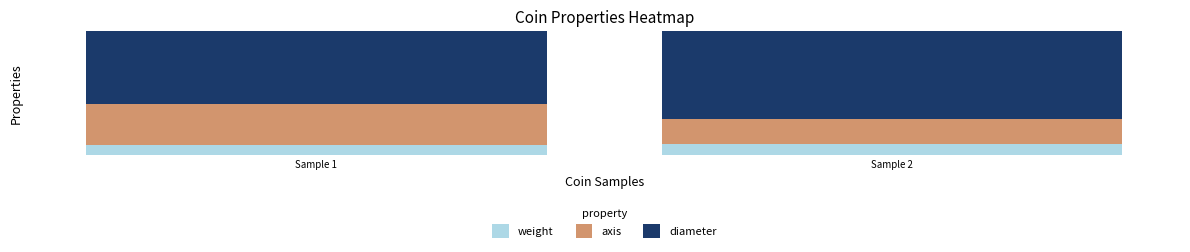

Which series changed the most between Sample 1 and Sample 2?

axis